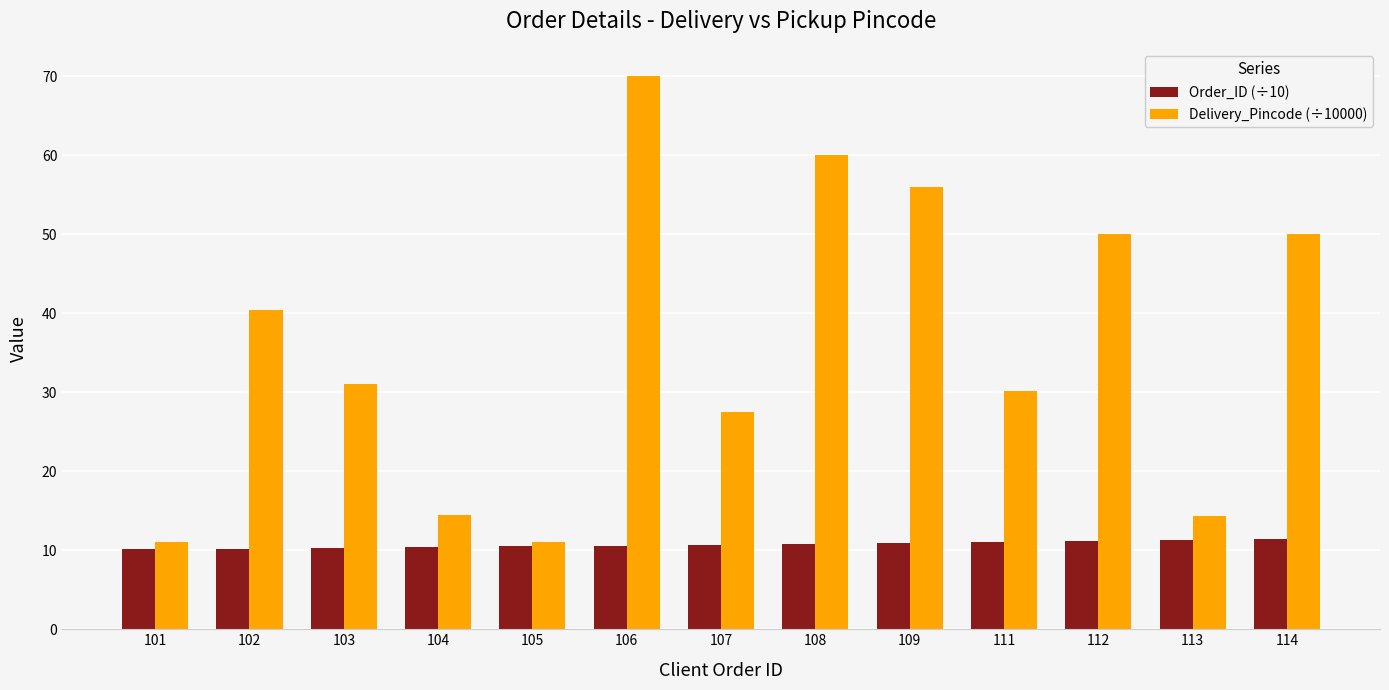

Between 103 and 105, which series saw the biggest shift?

Delivery_Pincode (÷10000)